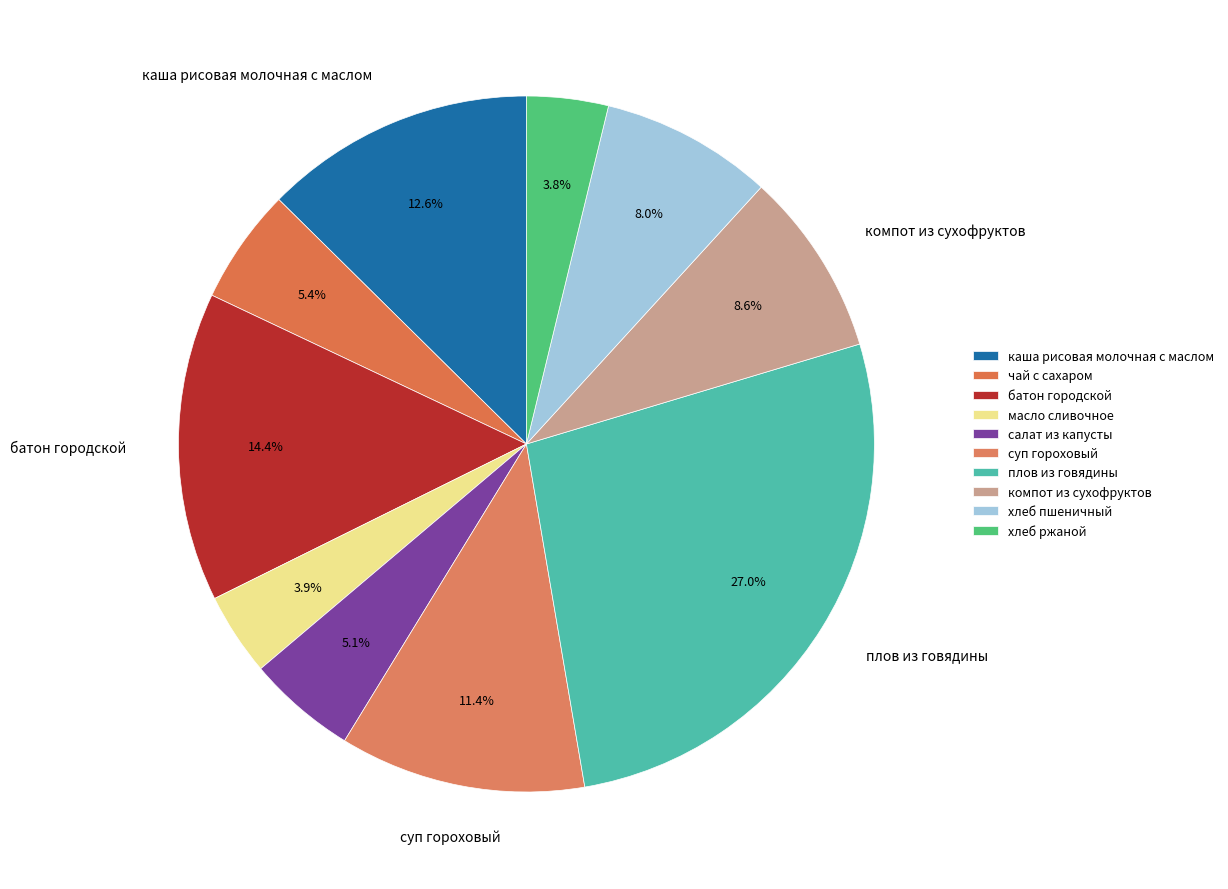

How many slices are in this pie chart?

10